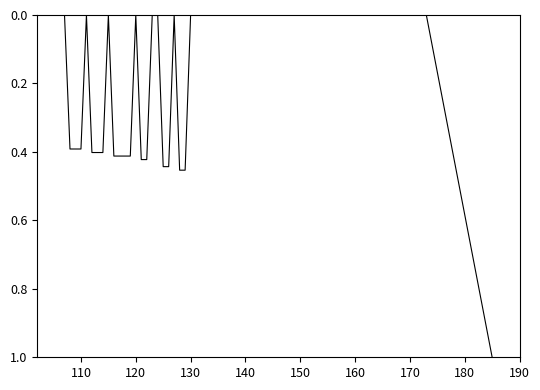

What is the difference between the maximum and minimum values?

1.0